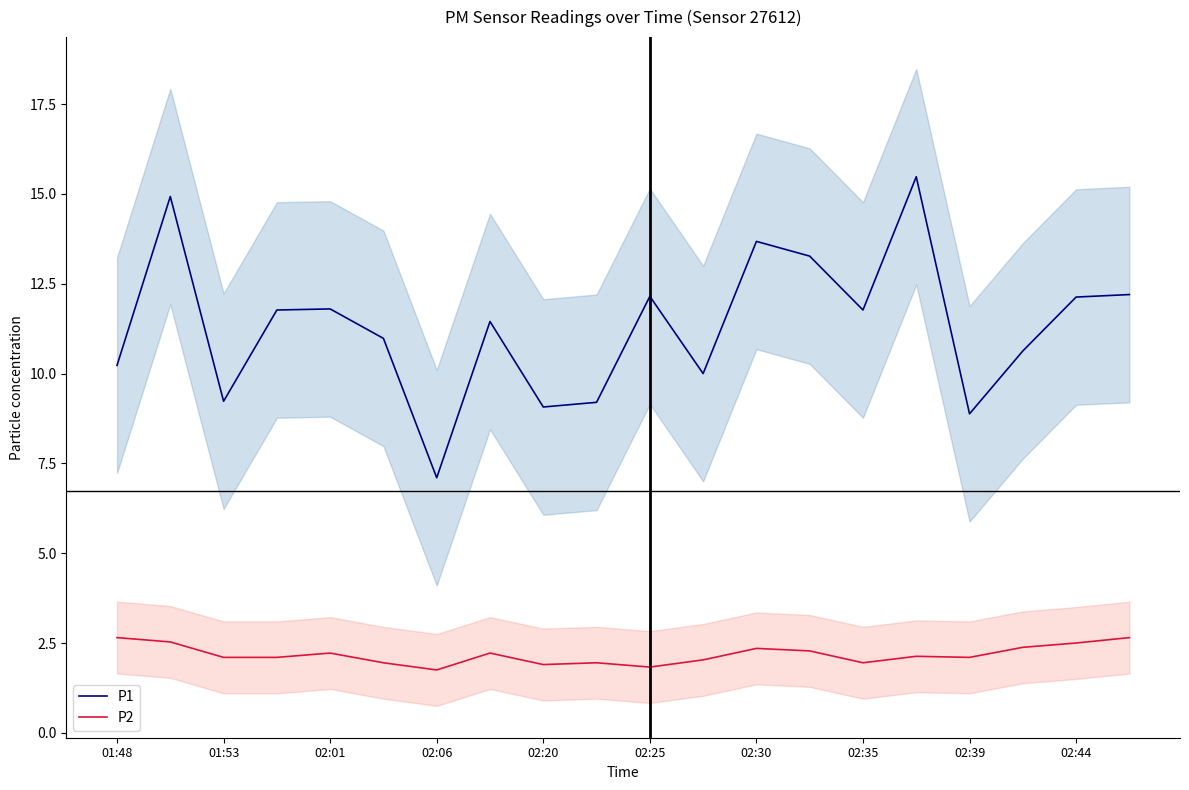

The value of P1 at 02:25 is 17.7. True or false?

False